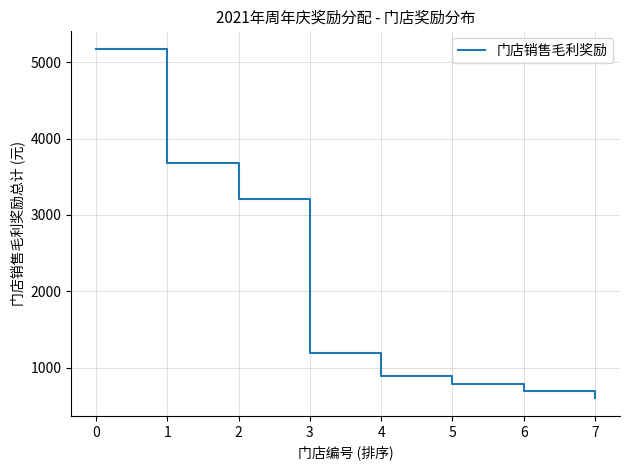

True or false: there are more than 2 points higher than both neighbors.

False